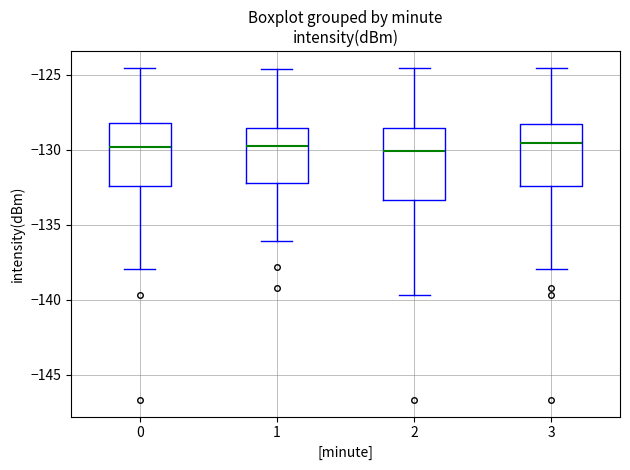

Reading left to right, read every box against the y-axis: the position of its median line, the range the box covers, and the ends of its whiskers. The values are not printed on the chart, so give them approximately, as read against the axis.

0: median -130.0, box -132.5 to -128.0, whiskers -138.0 to -124.5
1: median -129.5, box -132.0 to -128.5, whiskers -136.0 to -124.5
2: median -130.0, box -133.5 to -128.5, whiskers -139.5 to -124.5
3: median -129.5, box -132.5 to -128.5, whiskers -138.0 to -124.5